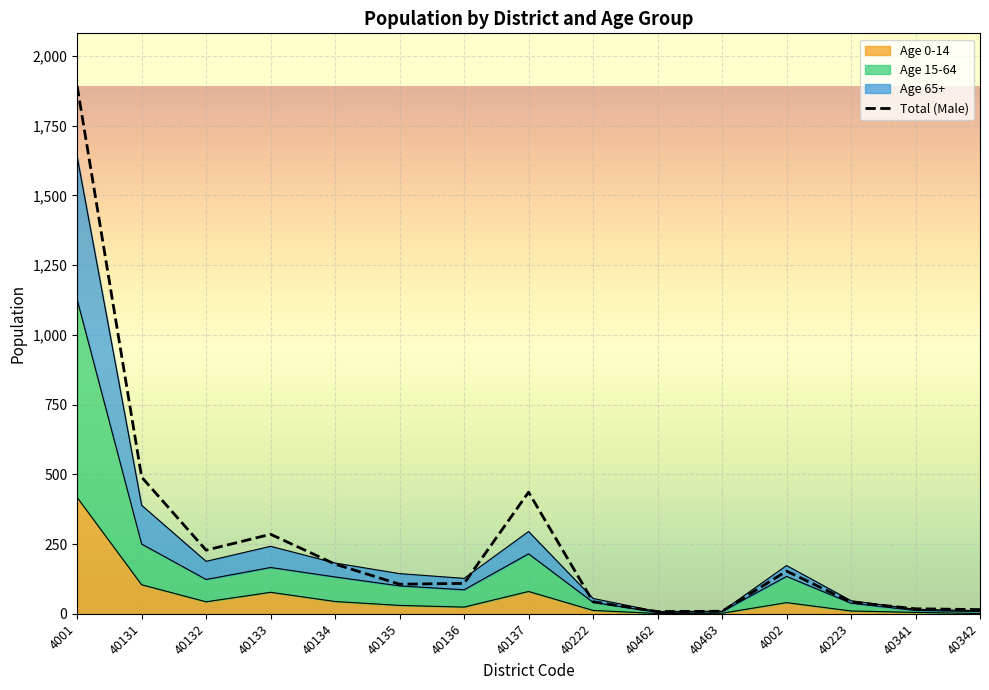

What position from the right is 40342?

1